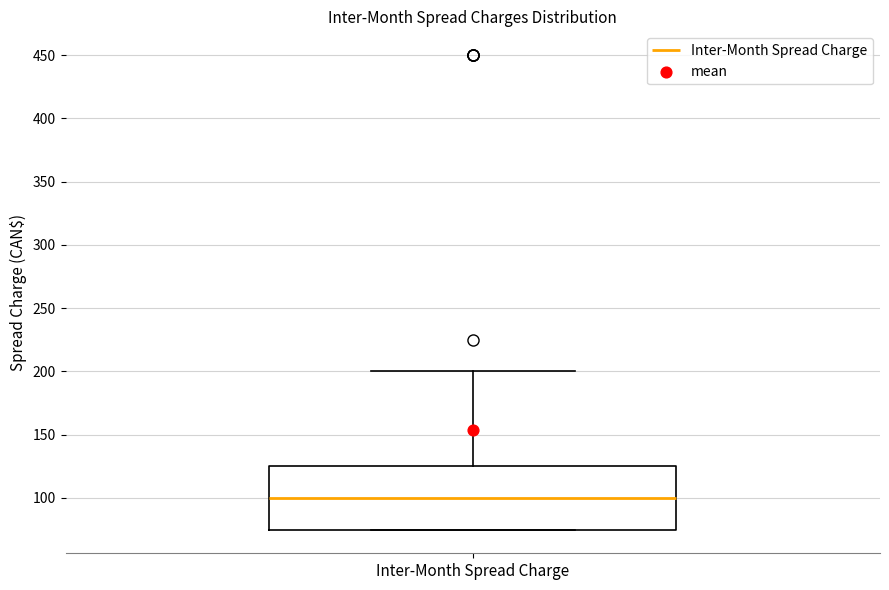

Read this box plot against the y-axis: the position of the median line, the range covered by the box, and the ends of both whiskers. The values are not printed on the chart, so give them approximately, as read against the axis.

median 100, box 75 to 125, whiskers 75 to 200